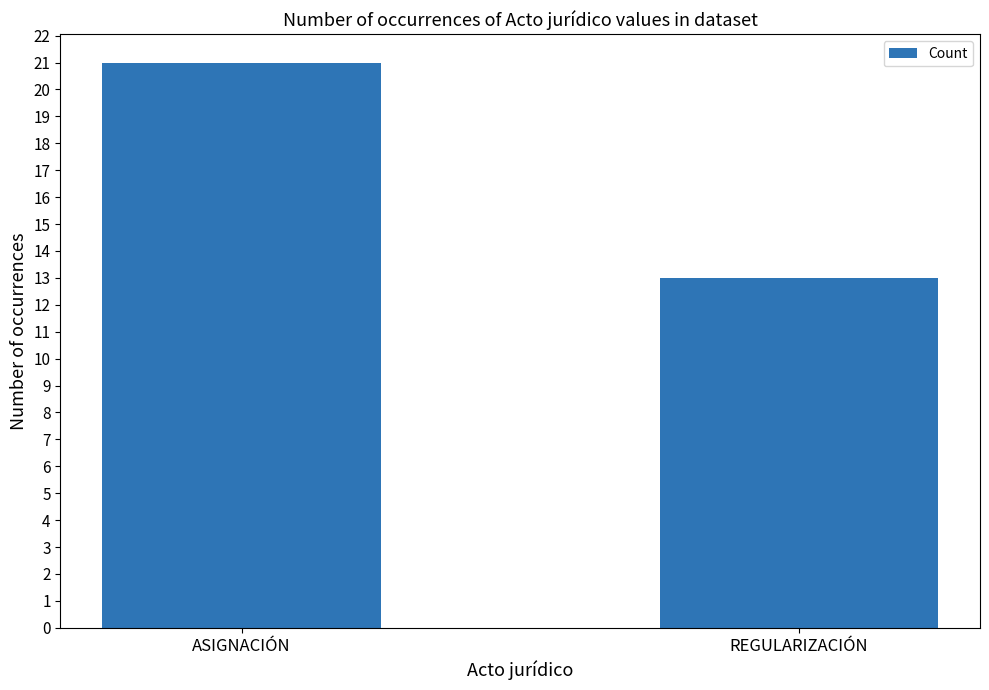

What is the change in value from ASIGNACIÓN to REGULARIZACIÓN?

-8